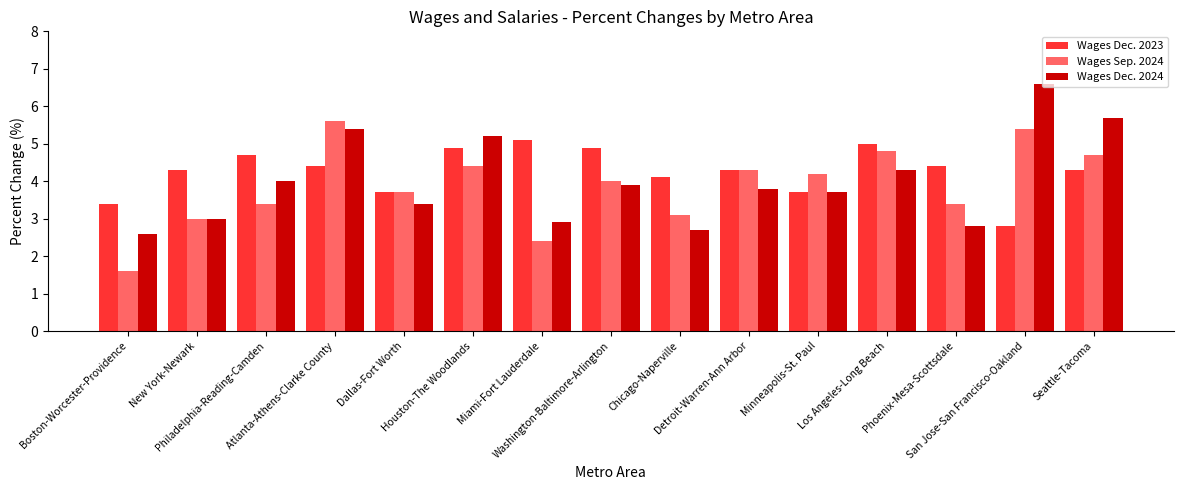

What is the difference between the maximum and minimum values in the Wages Dec. 2024 series?

4.0